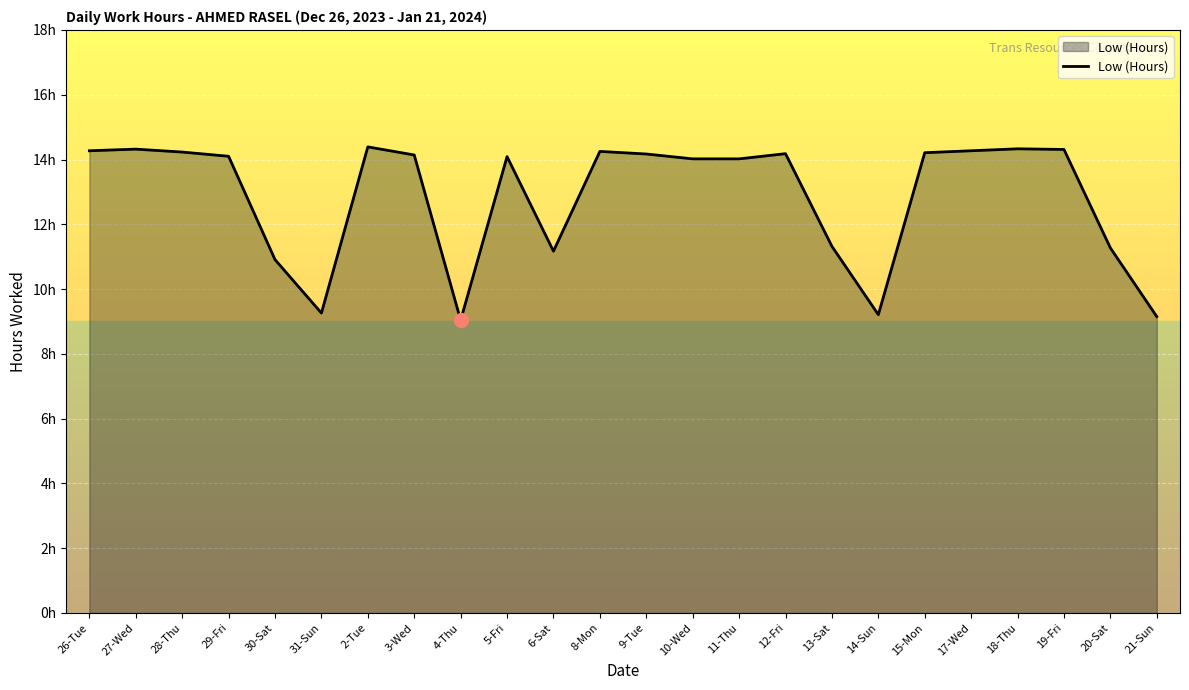

Reading left to right, extract all data points from this chart.

14.3	14.3	14.2	14.1	10.9	9.3	14.4	14.1	9.0	14.1	11.2	14.2	14.2	14.0	14.0	14.2	11.3	9.2	14.2	14.3	14.3	14.3	11.3	9.2